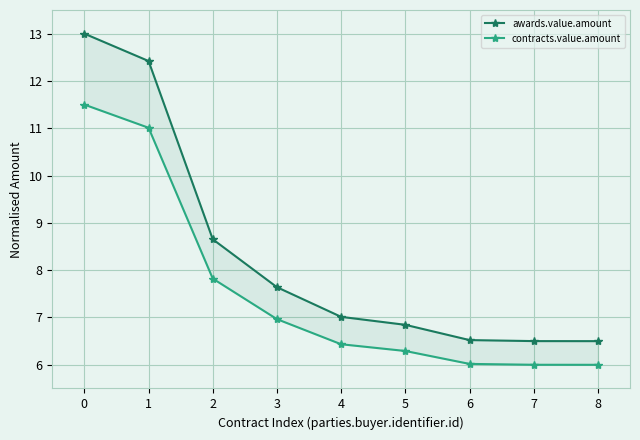

What is the sum of the awards.value.amount values at 7 and 1?

18.9